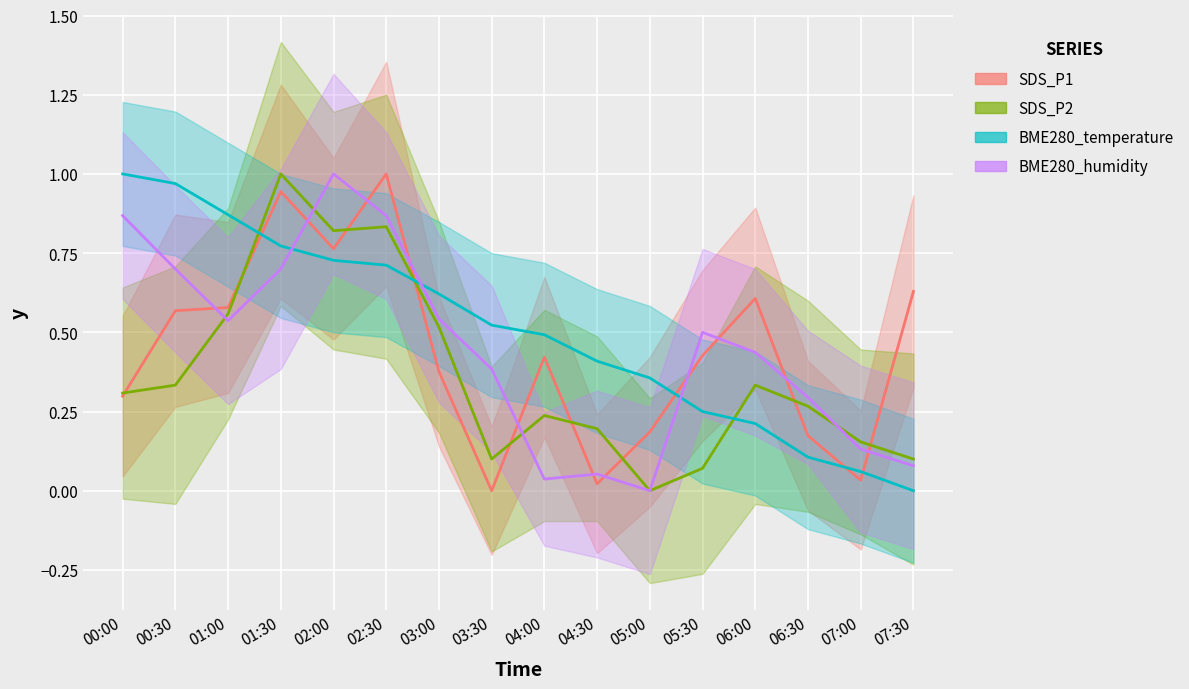

After their last crossing, which series has the higher values: SDS_P1 or BME280_humidity?

SDS_P1